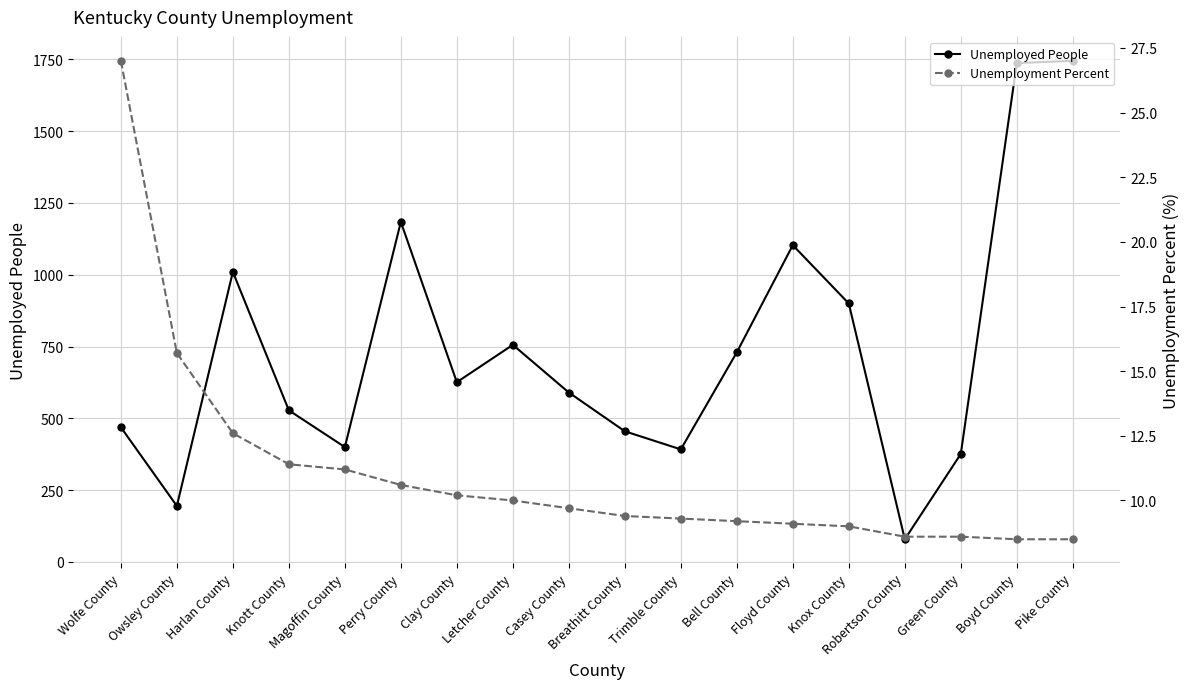

At which label is Unemployed People closest to 912?

Knox County